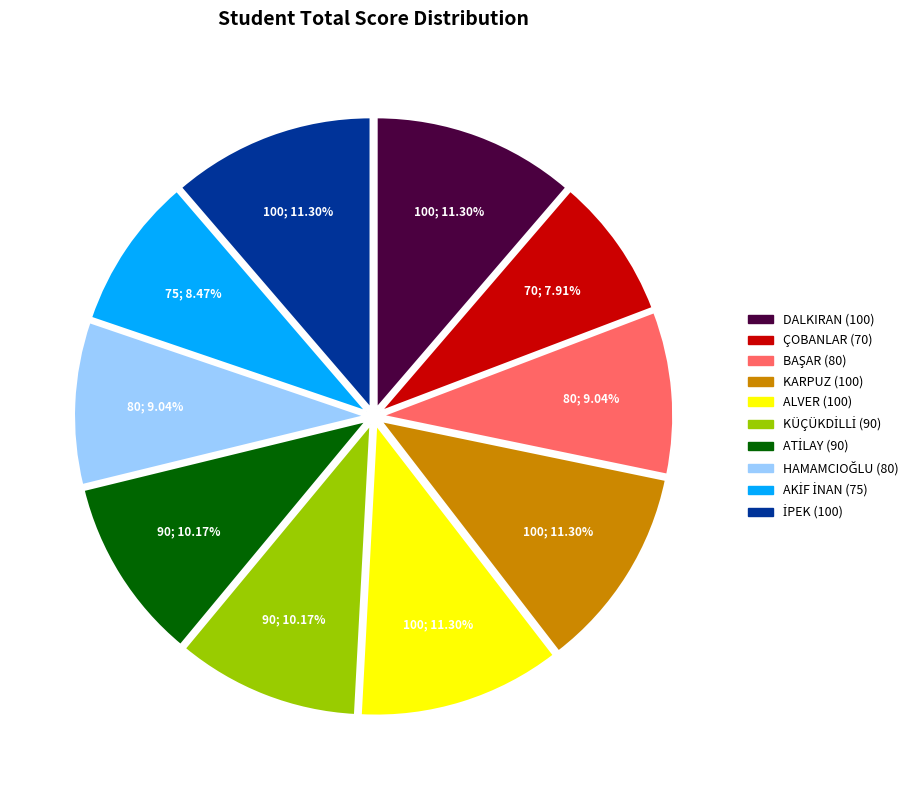

Does DALKIRAN (100) account for over 50% of the chart?

No